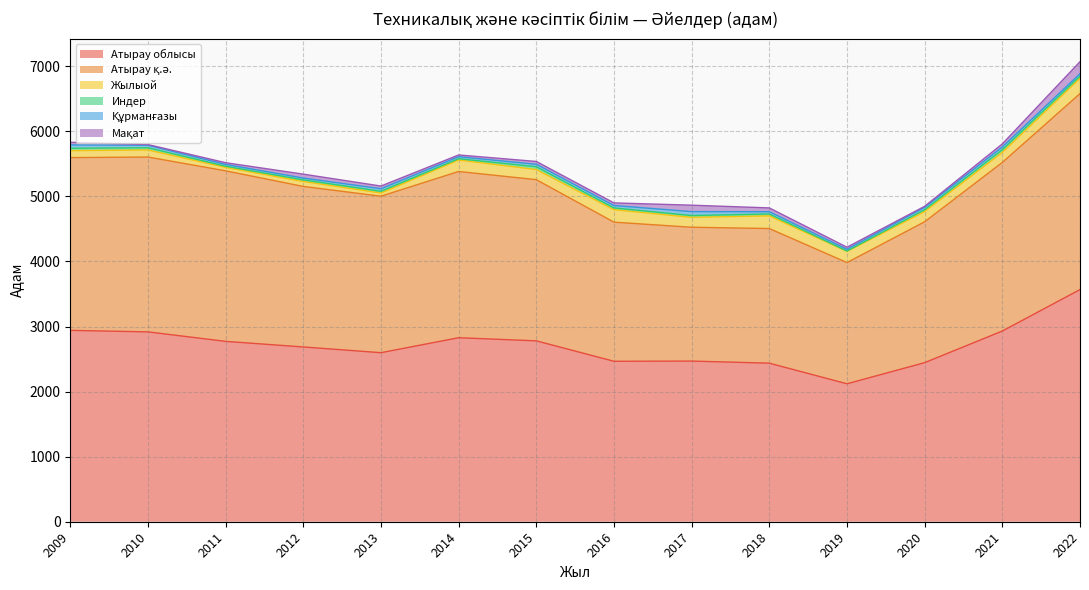

How many values in the Атырау облысы series exceed 2772?

6